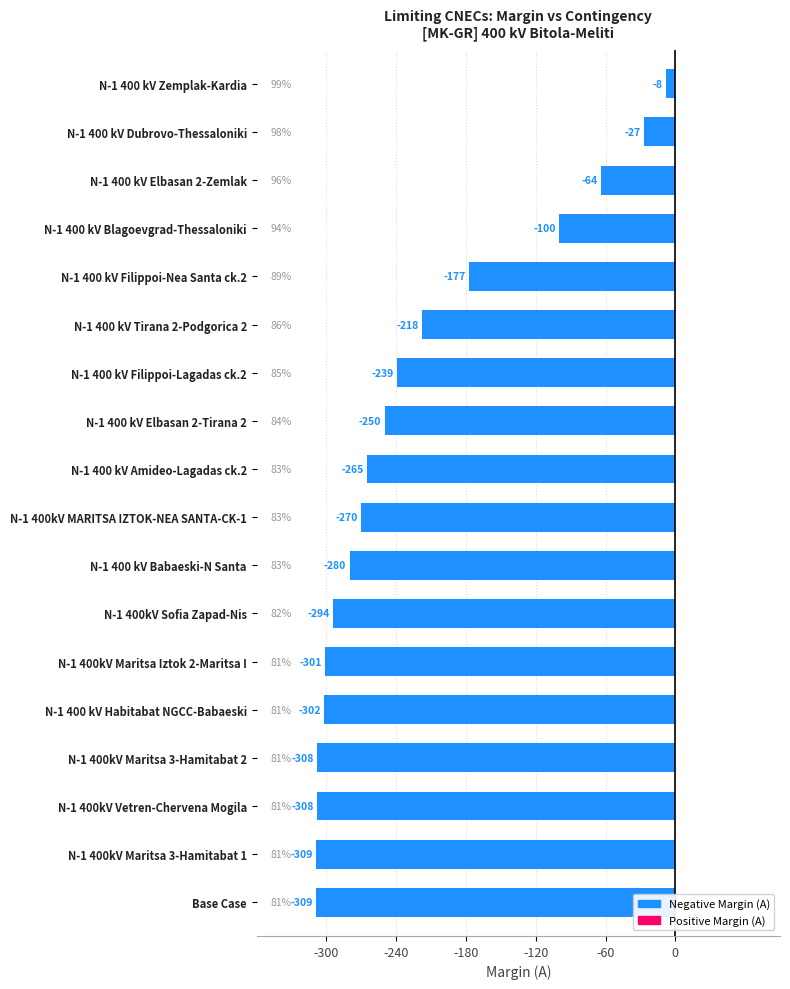

Are the bars horizontal?

Yes